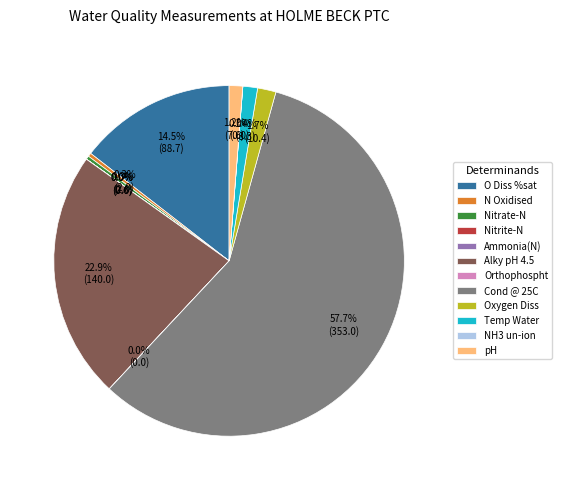

The Temp Water slice represents 11% of the pie. True or false?

False